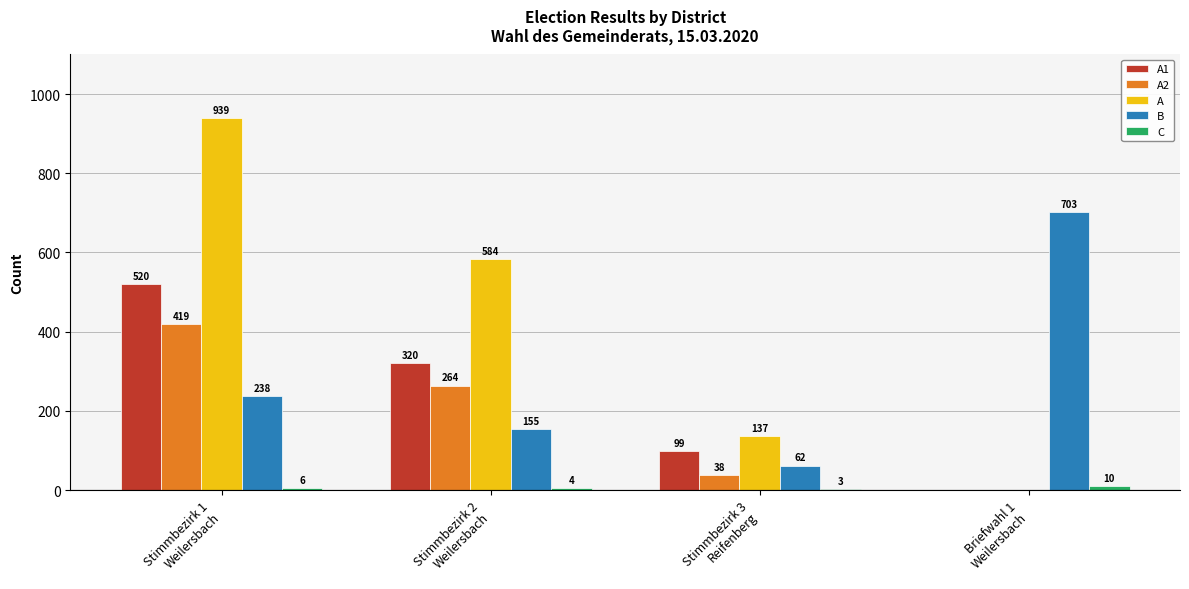

The value of A2 at Stimmbezirk 2
Weilersbach is 264. True or false?

True